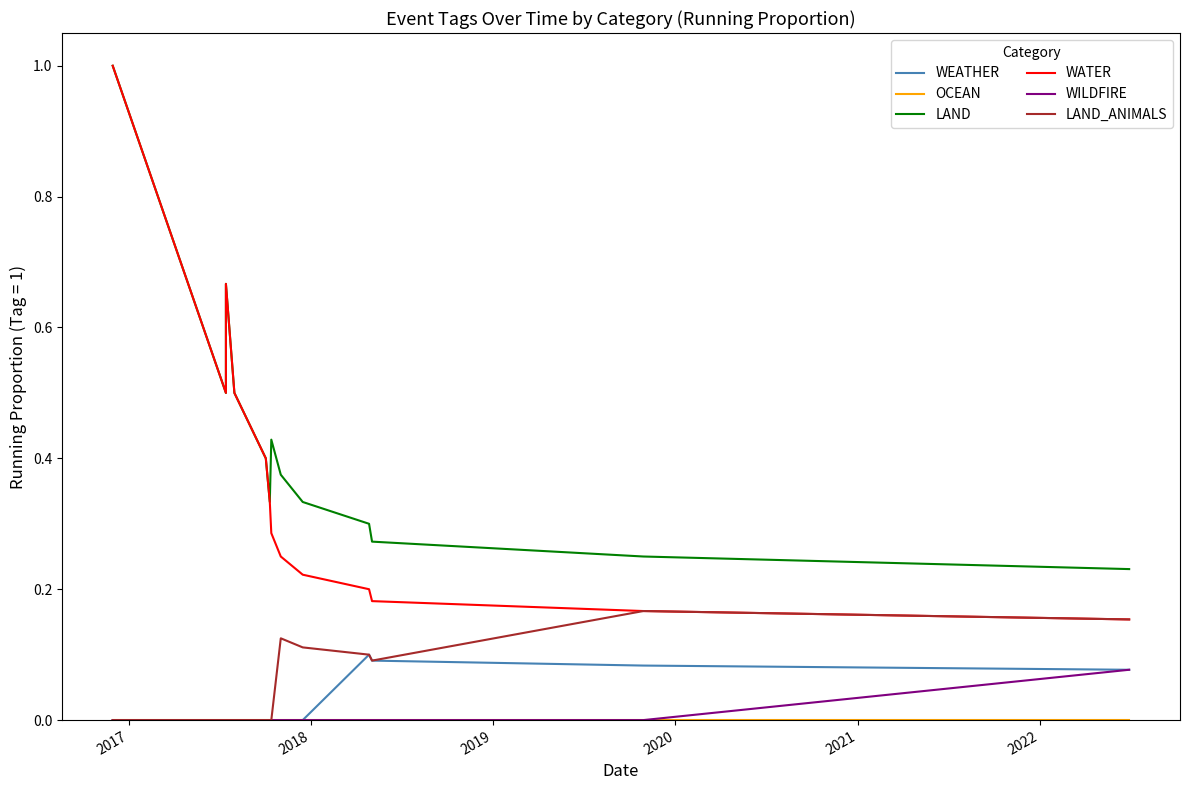

How many data points does each series have?

13